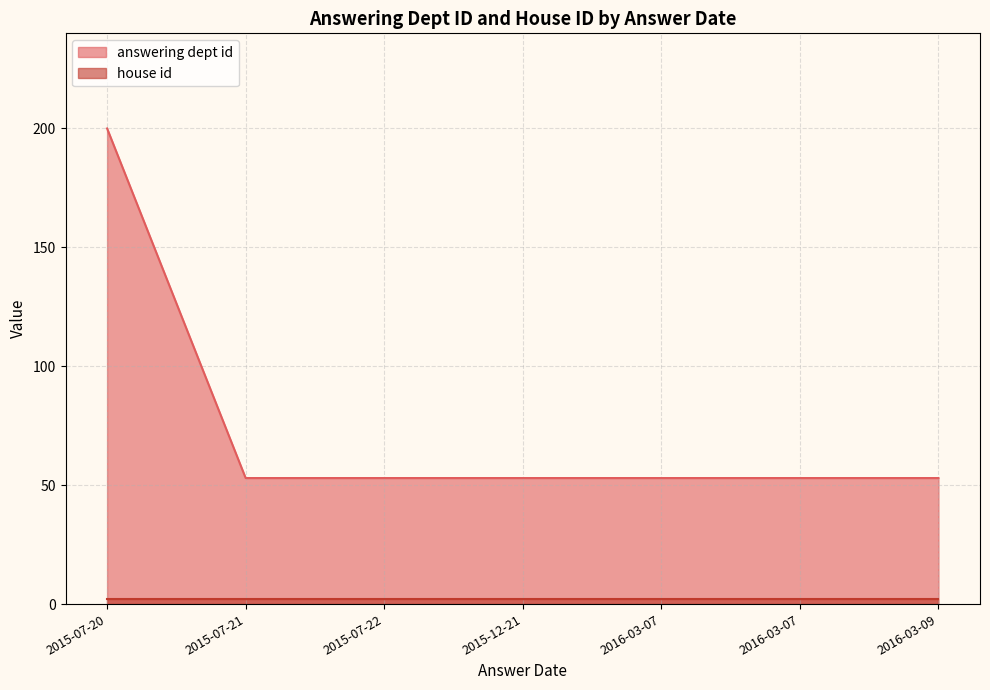

Read the answering dept id value at 2015-07-22.

53